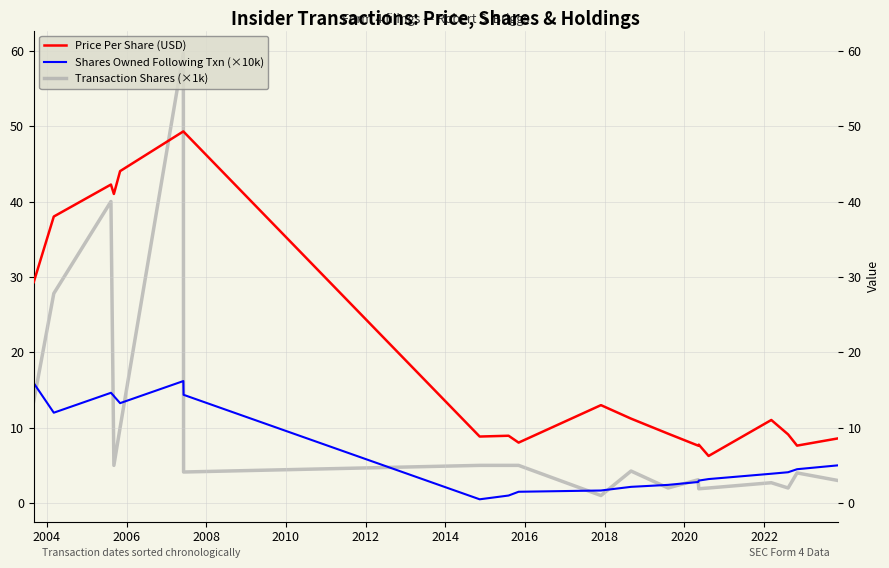

The value of Transaction Shares (×1k) at 14 is 4.6. True or false?

False